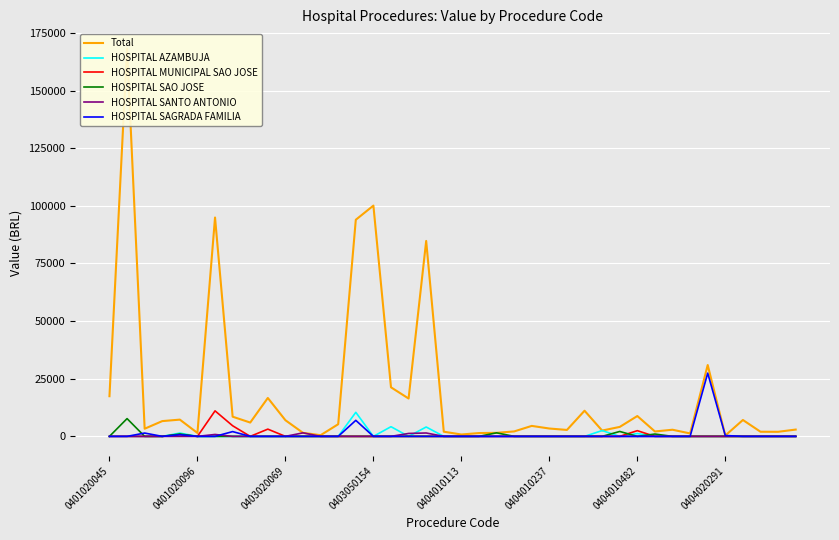

True or false: HOSPITAL AZAMBUJA and Total cross at least once.

False